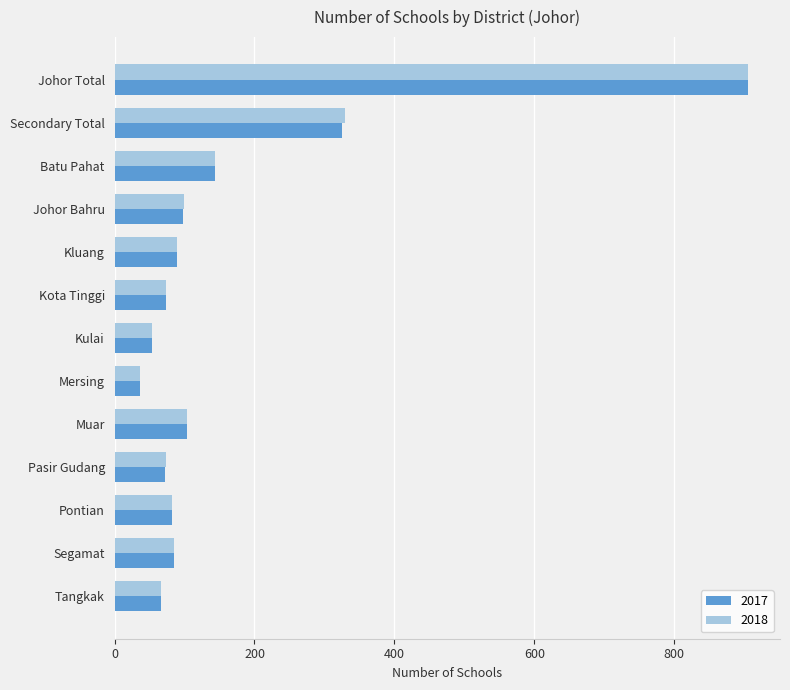

What is the sum of the 2018 values at Kulai and Segamat?

139